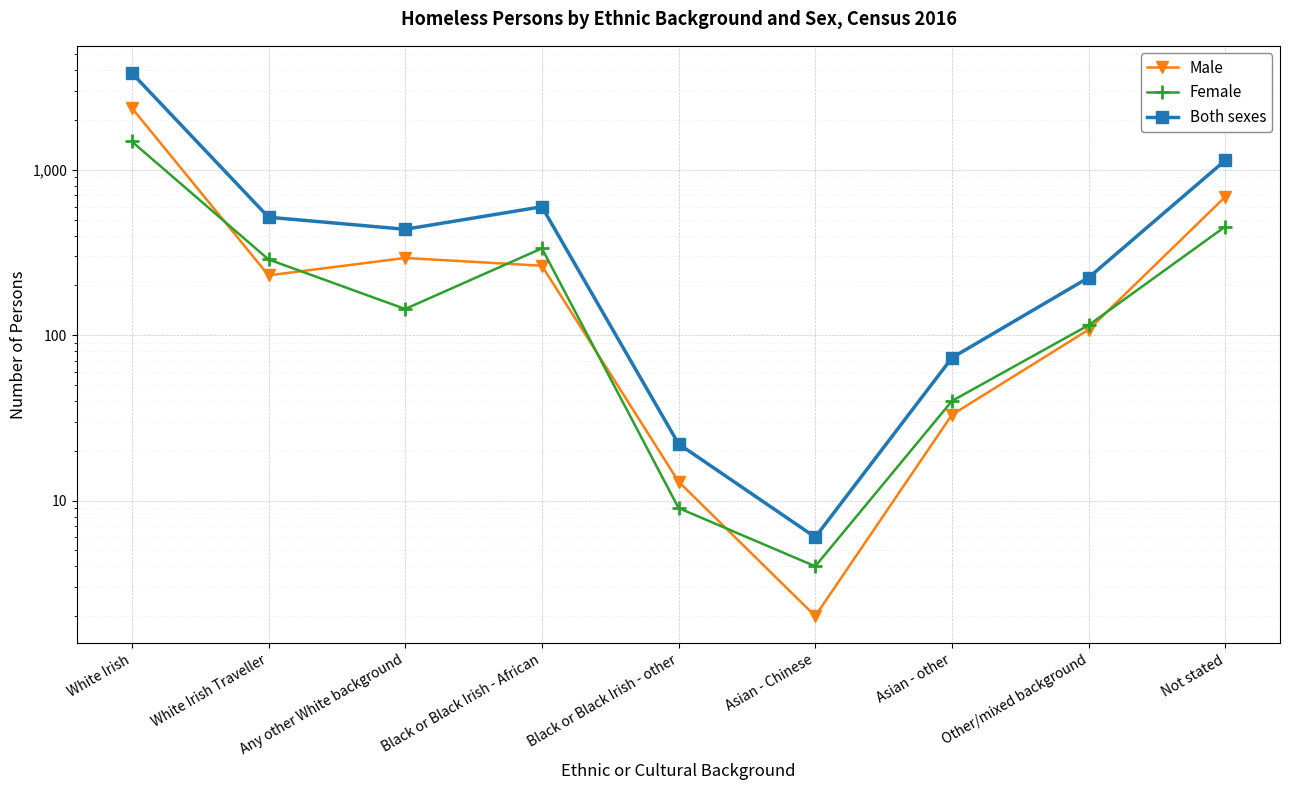

What is the difference between the highest and lowest values at Not stated?

688